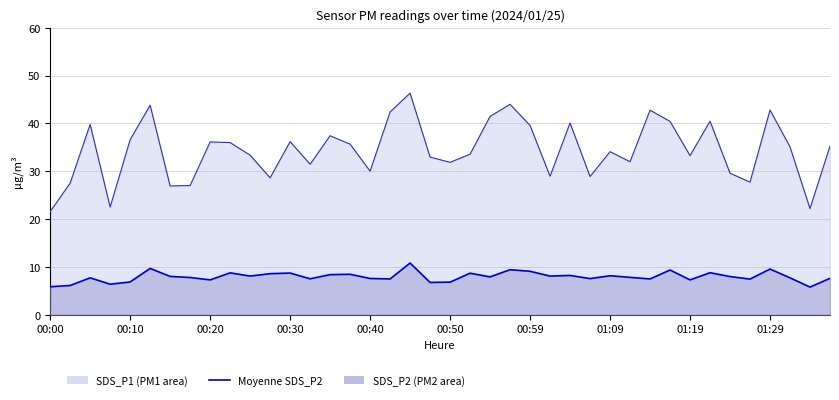

What is the minimum value shown in the chart?

5.8